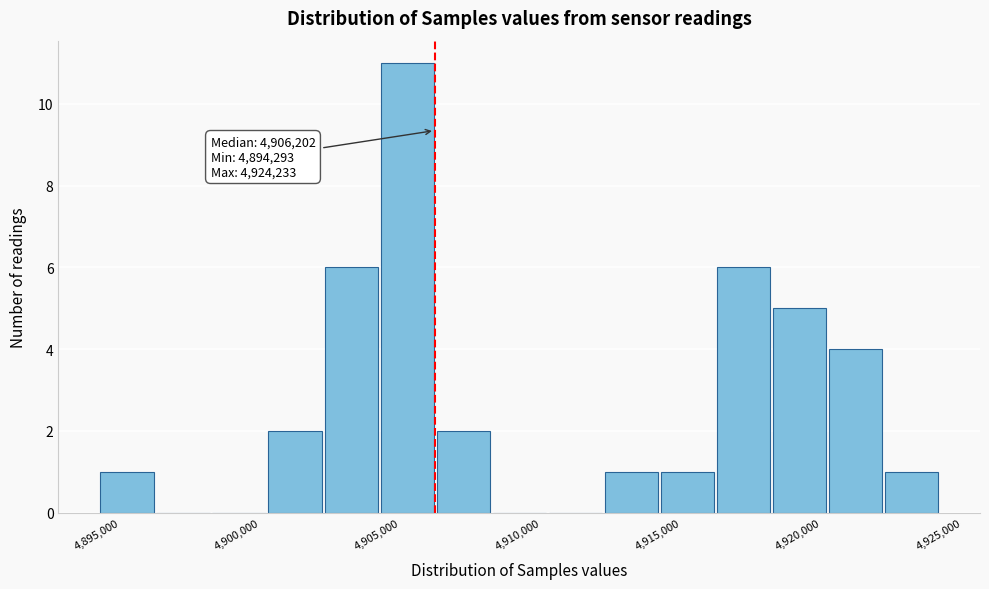

Read against the x-axis, roughly where is the centre of the tallest bar?

4905000